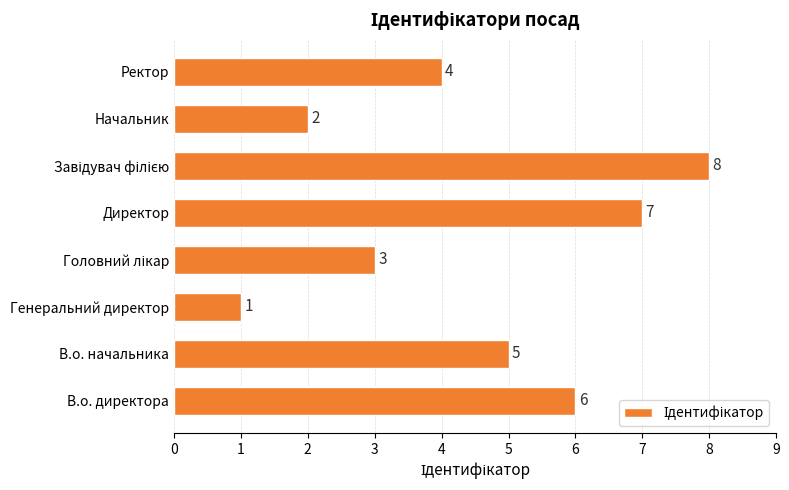

Reading top to bottom, what are all the values shown in this chart?

4	2	8	7	3	1	5	6